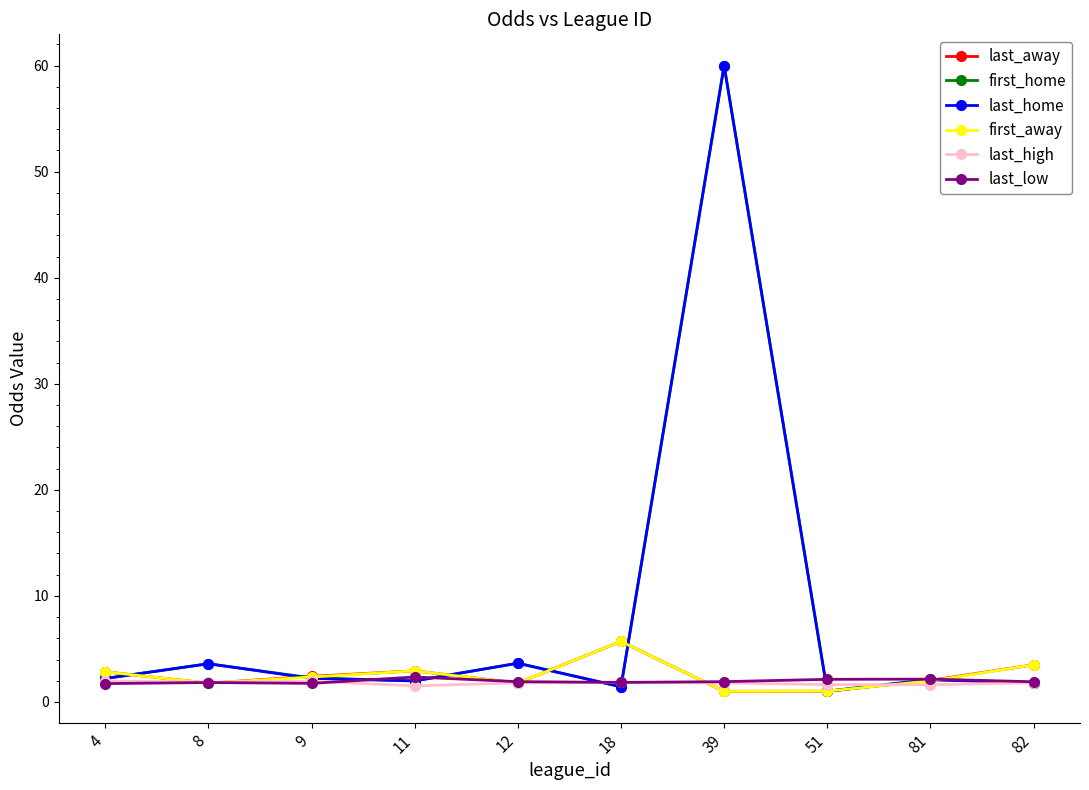

What is the spread (max minus min) of values at 11?

1.4